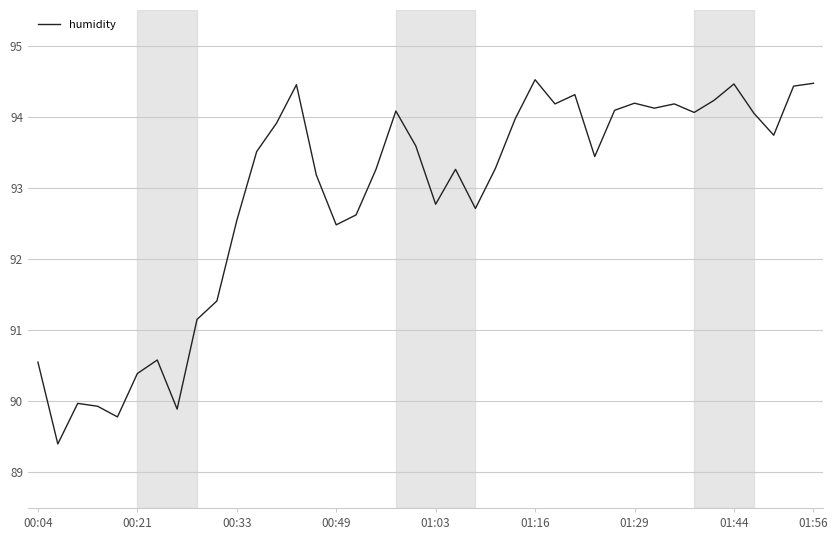

What is the difference between the maximum and minimum values?

5.1